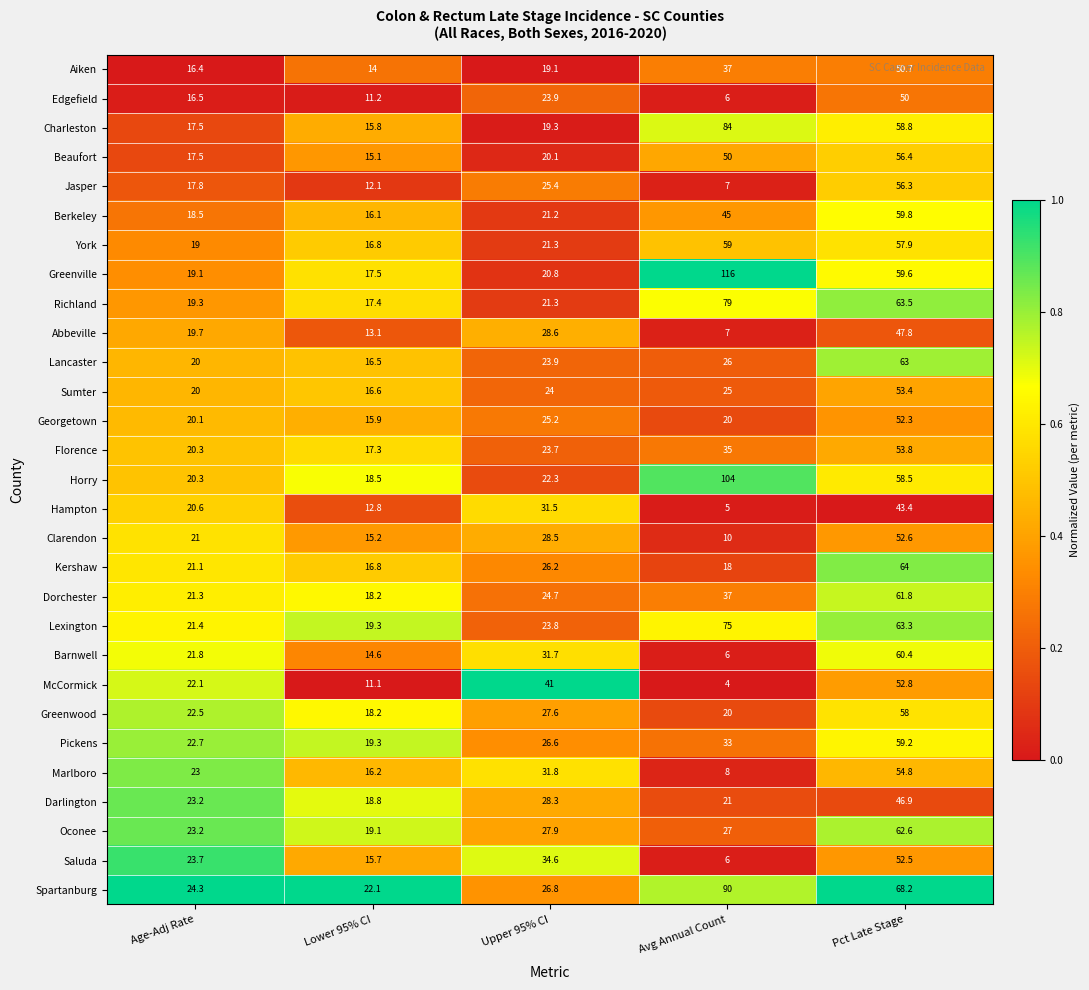

Is the value of Pickens at Upper 95% CI greater than the value of Oconee at Upper 95% CI?

No